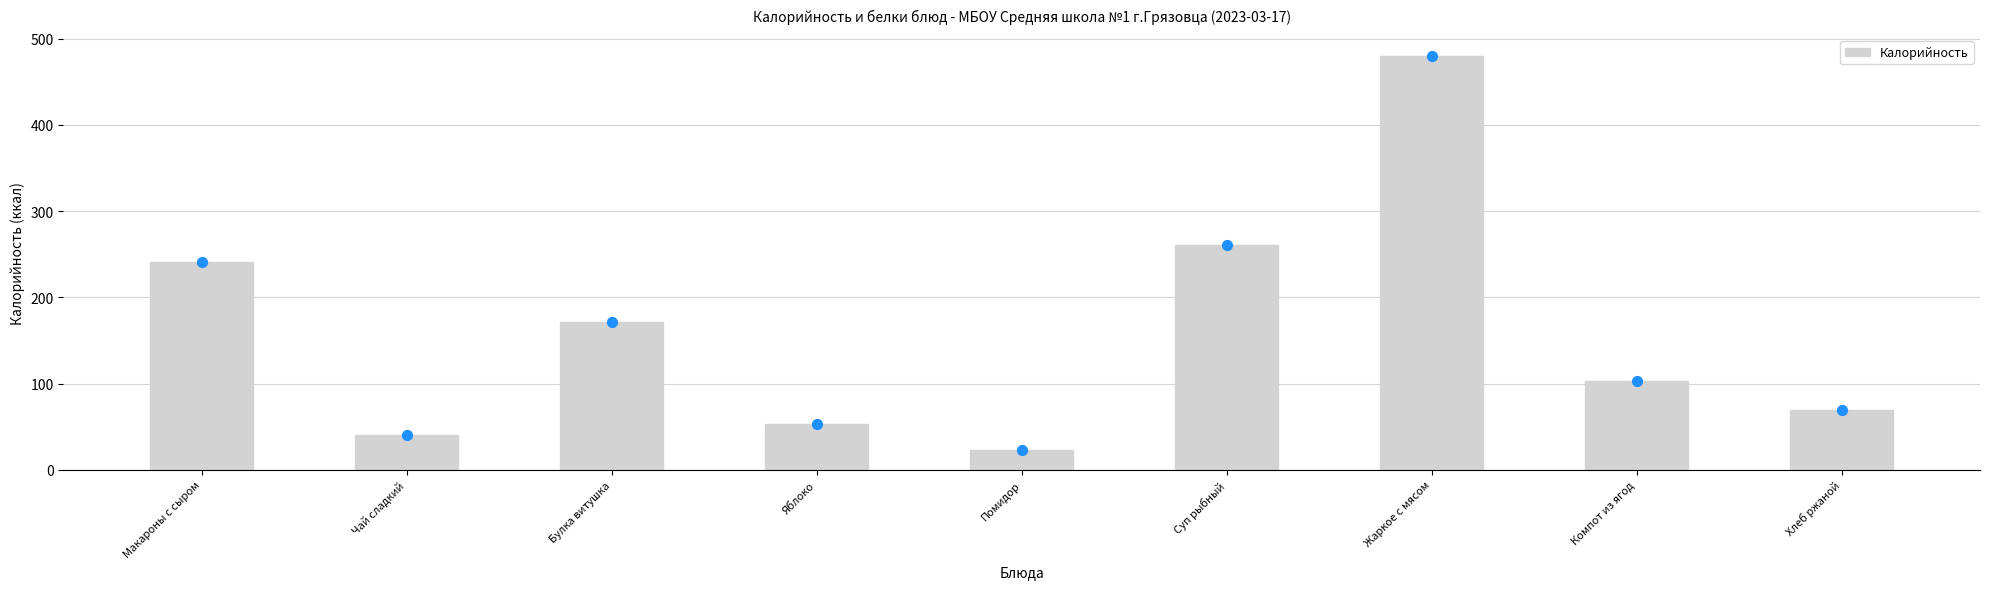

Between Жаркое с мясом and Яблоко, which is larger?

Жаркое с мясом